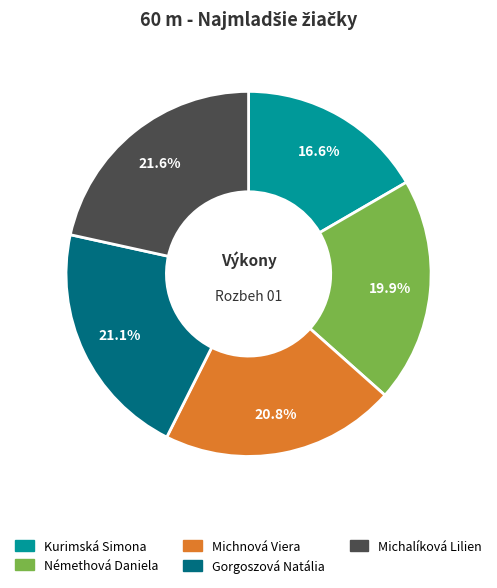

Is it true that Kurimská Simona is 17% of the pie?

True